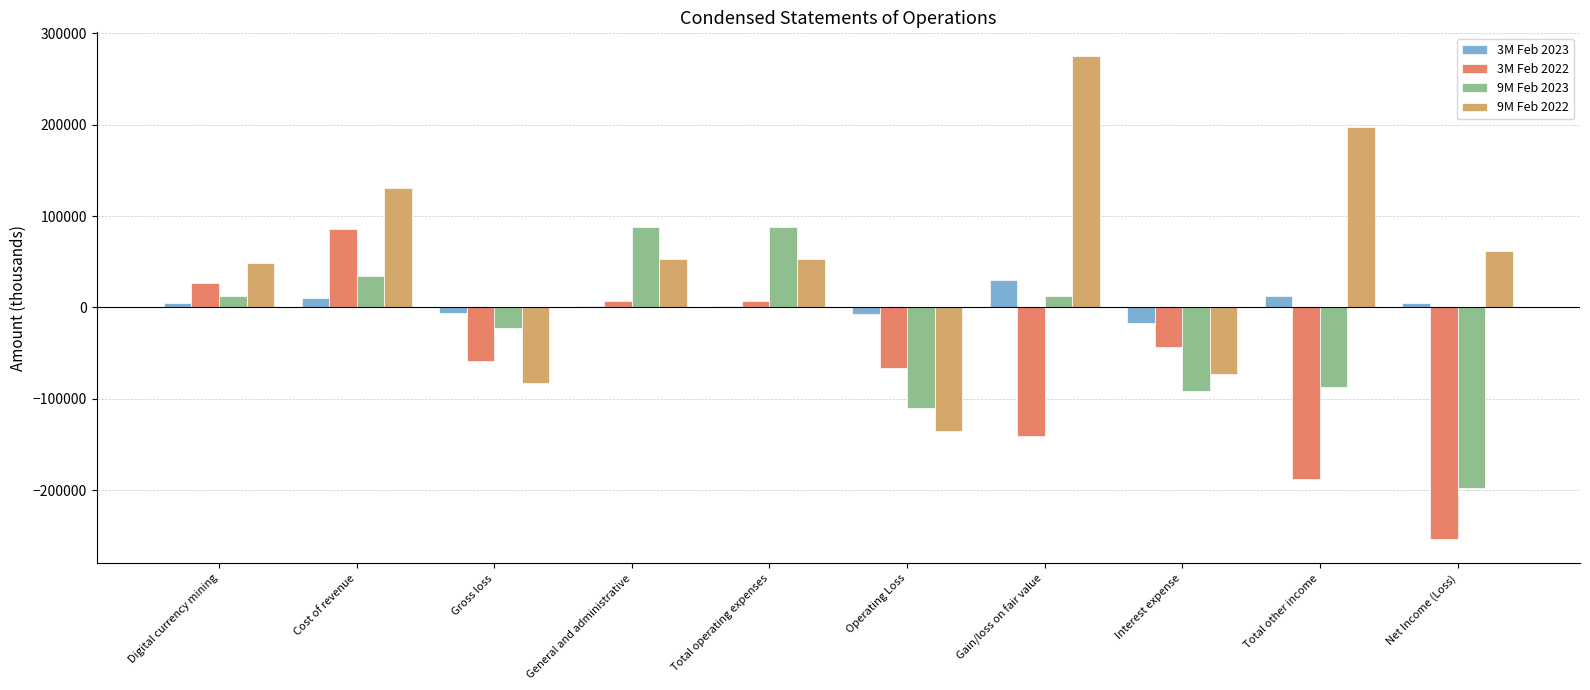

The value of 9M Feb 2023 at Total other income is -87506. True or false?

True